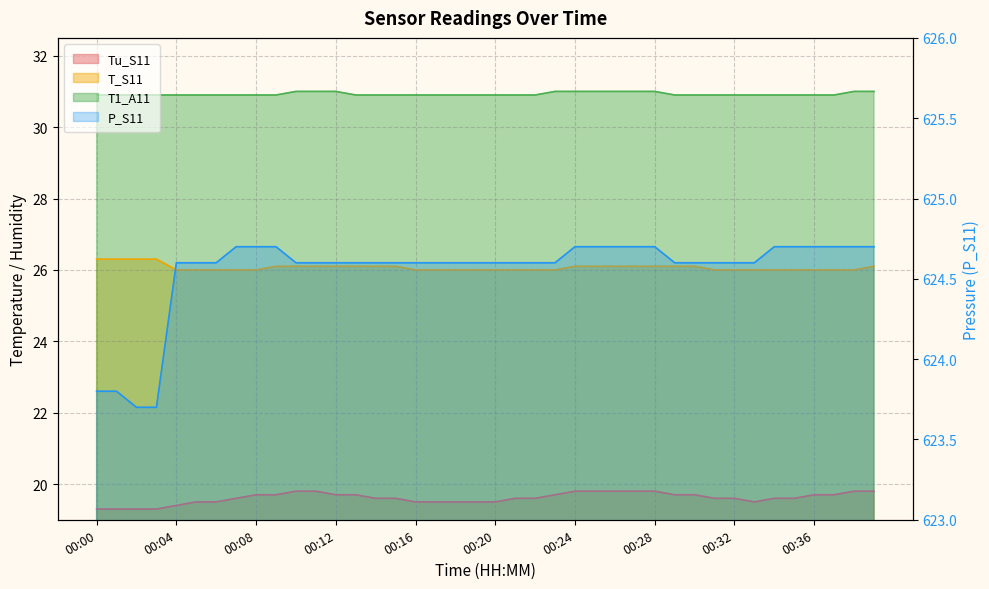

Which series changed the most between 00:13 and 00:38?

P_S11